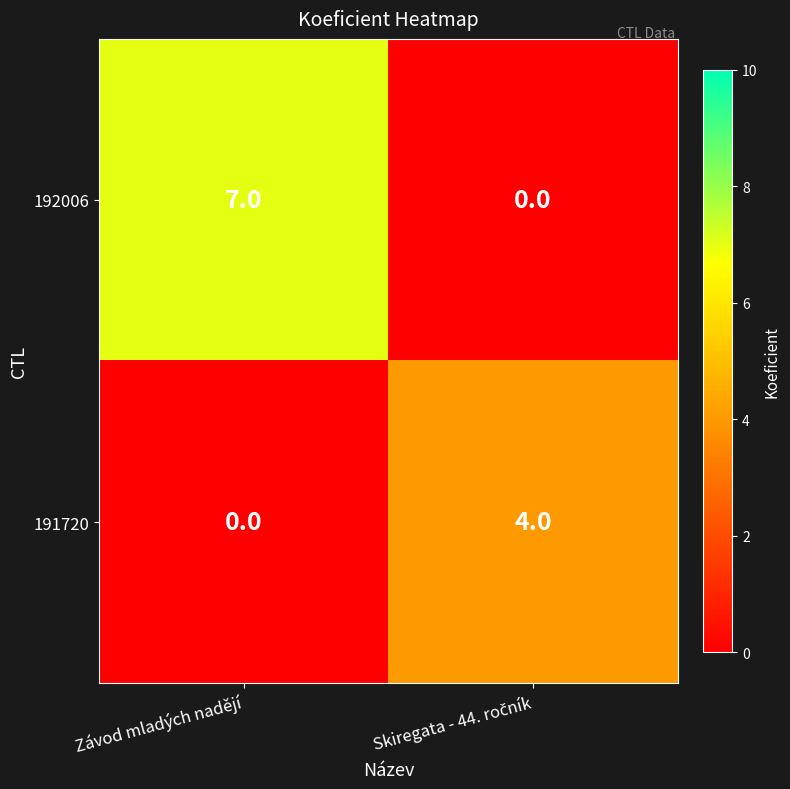

Which series has the widest spread of values?

192006